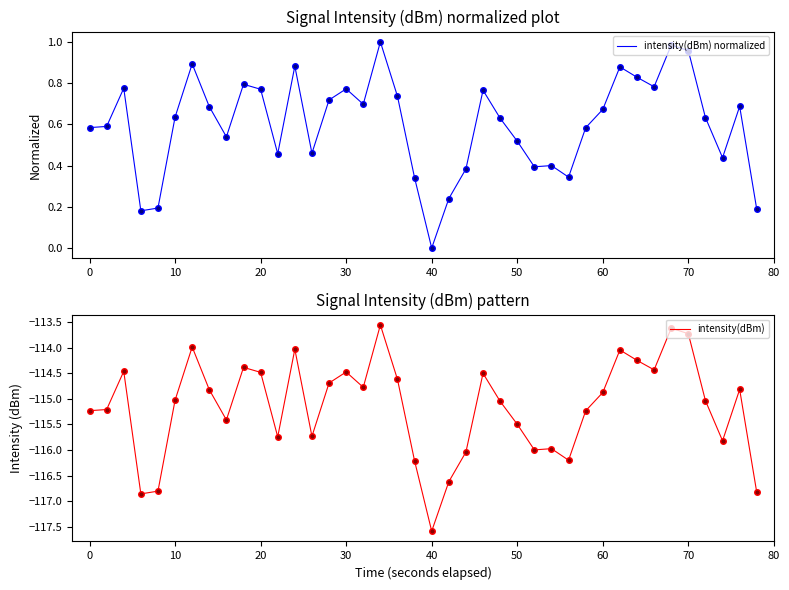

How many lines are shown in the chart?

2